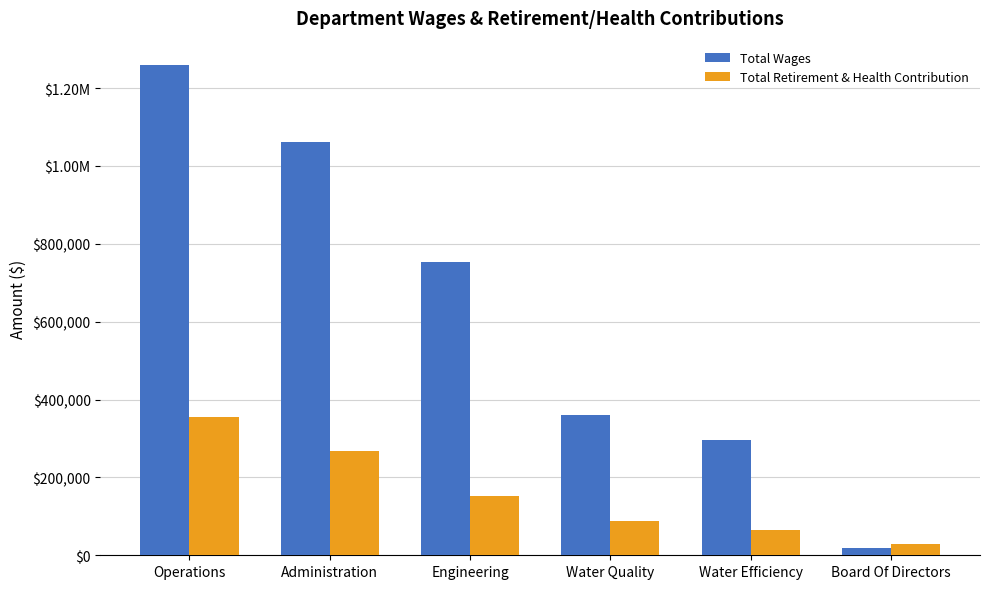

Rank the series by their maximum value, from lowest to highest.

Total Retirement & Health Contribution, Total Wages